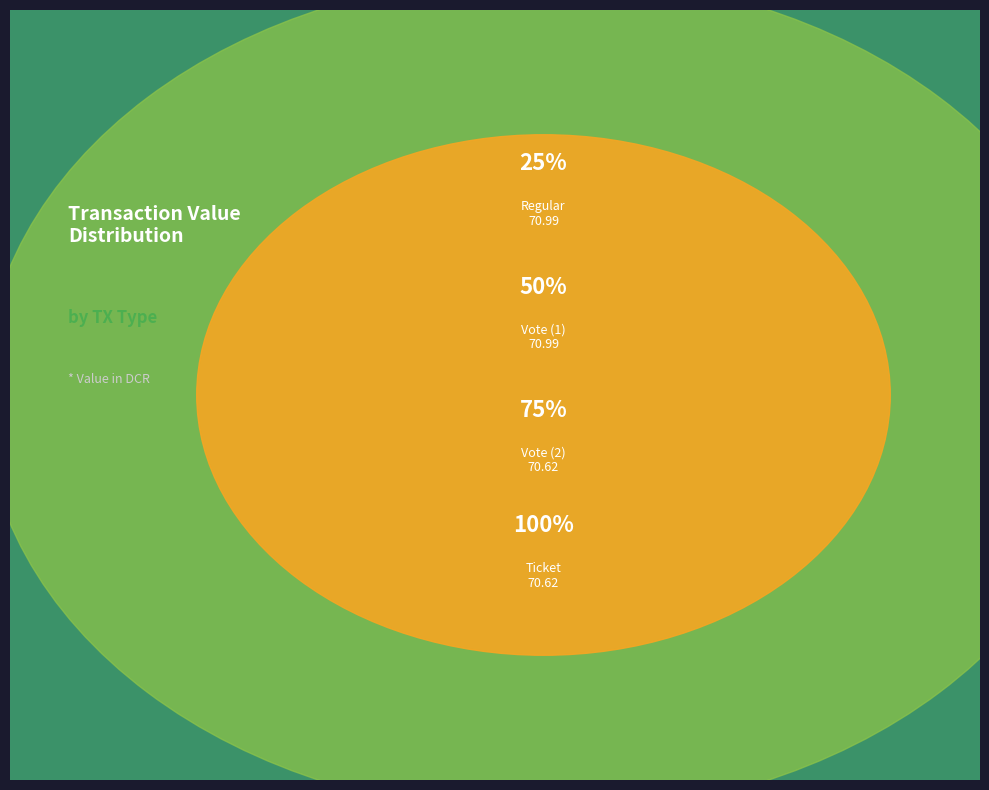

Does any single category account for the majority?

No